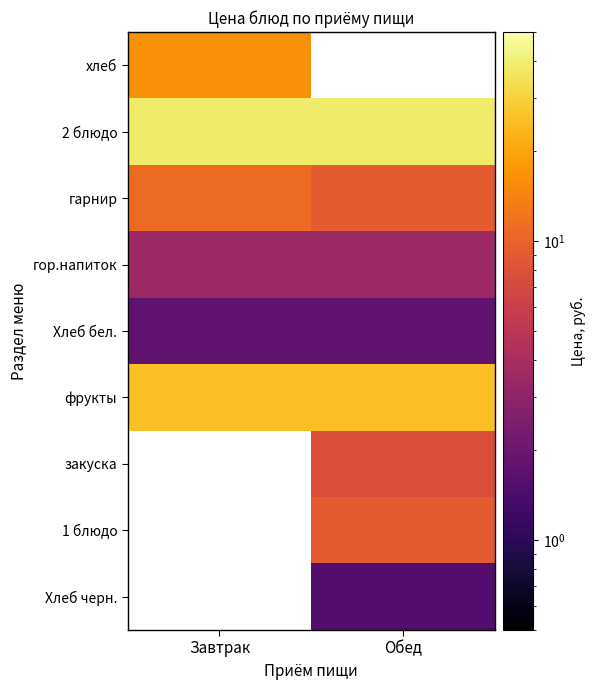

Is it true that гор.напиток equals 5.0 at Завтрак?

False